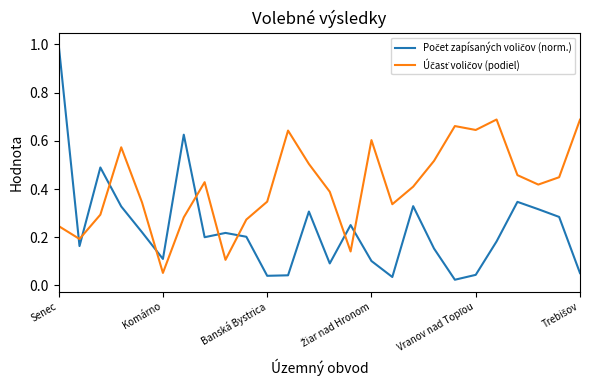

List the series in order of their overall mean, lowest first.

Počet zapísaných voličov (norm.), Účasť voličov (podiel)